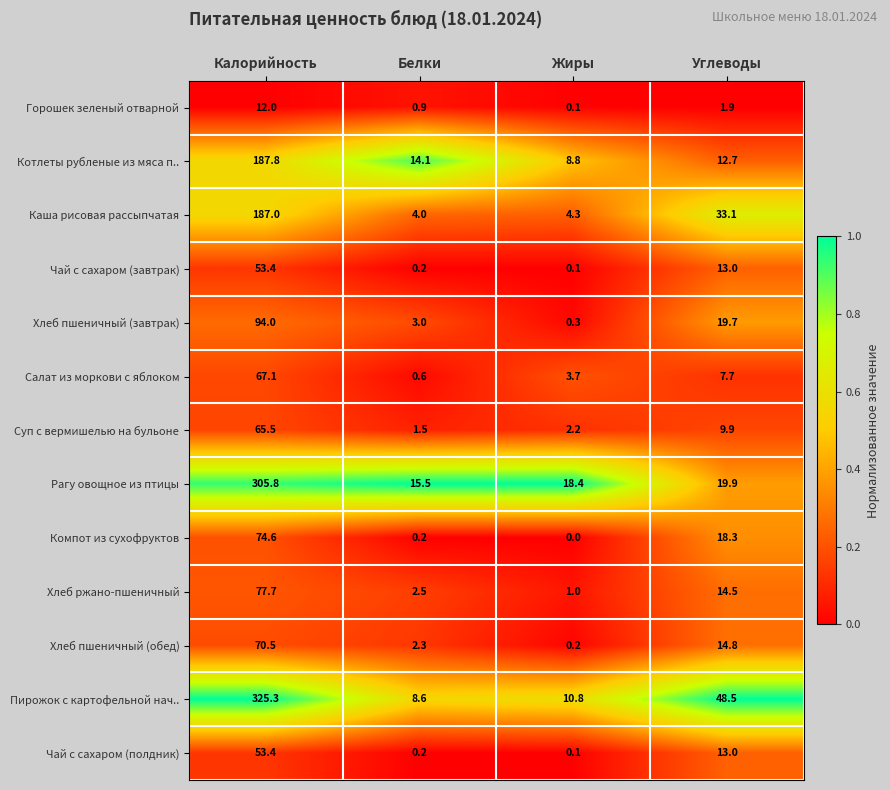

Rank the categories by Хлеб ржано-пшеничный value from lowest to highest.

Жиры, Белки, Углеводы, Калорийность